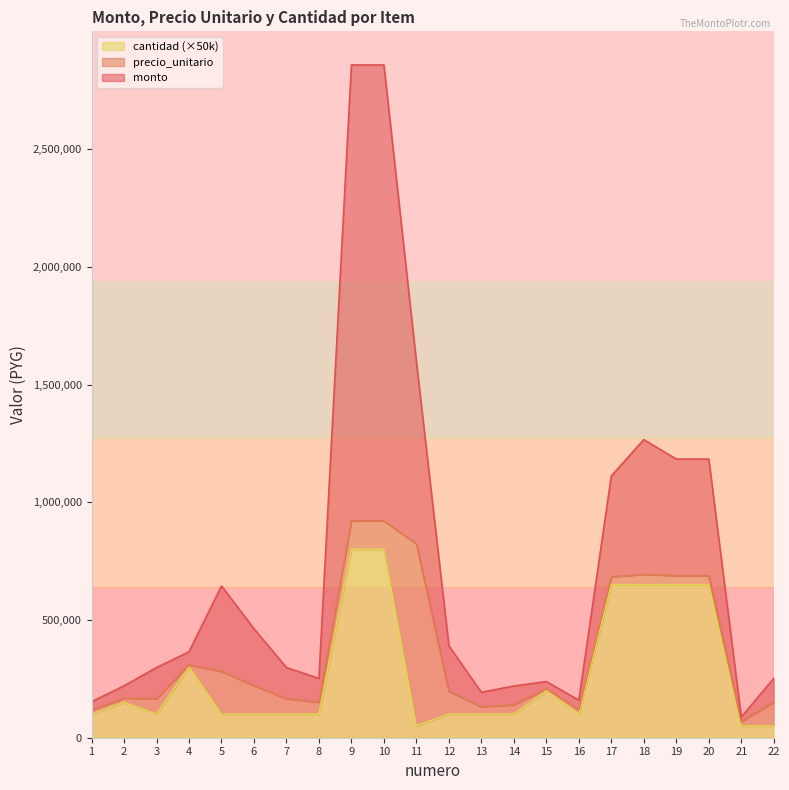

Is it true that monto equals 365100 at 4?

True